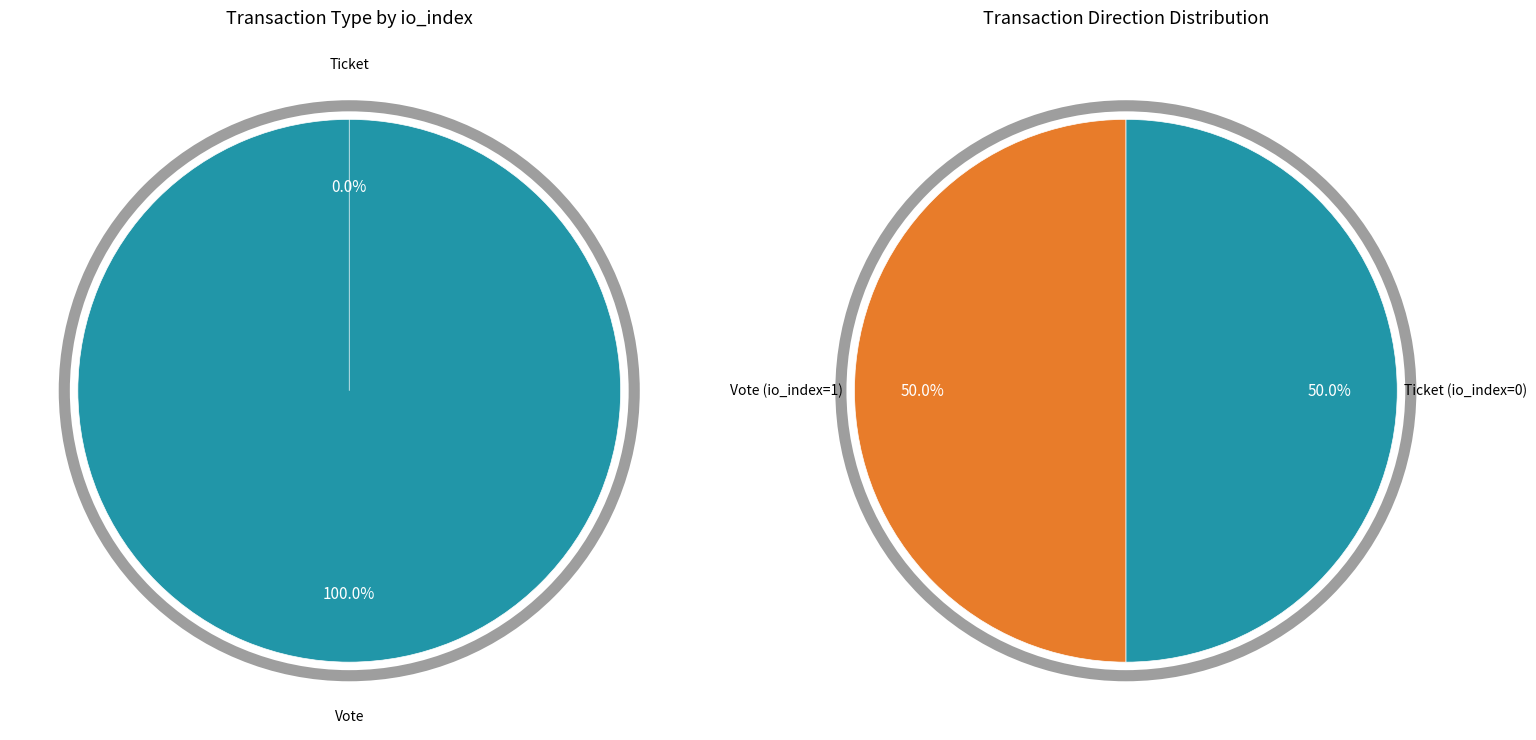

Count the number of slices in the pie.

2